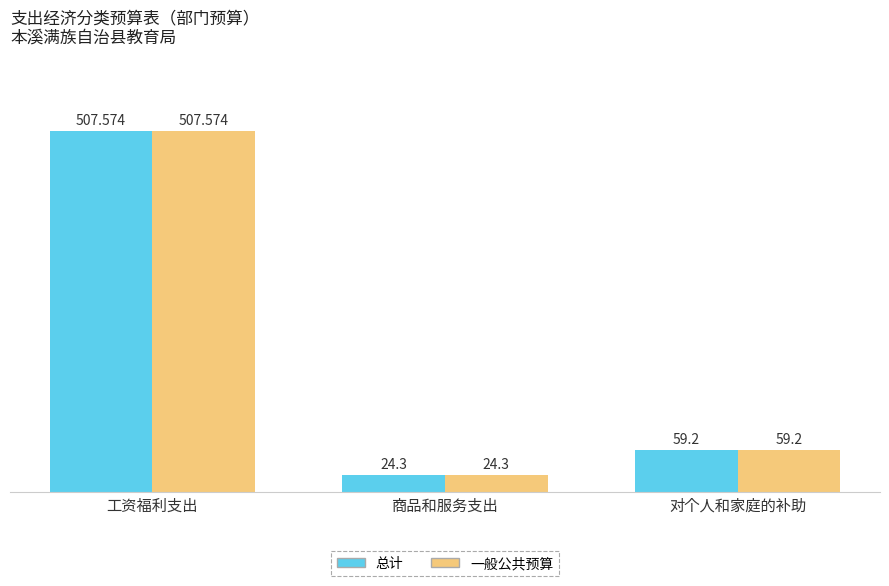

At which label does 总计 reach its peak?

工资福利支出